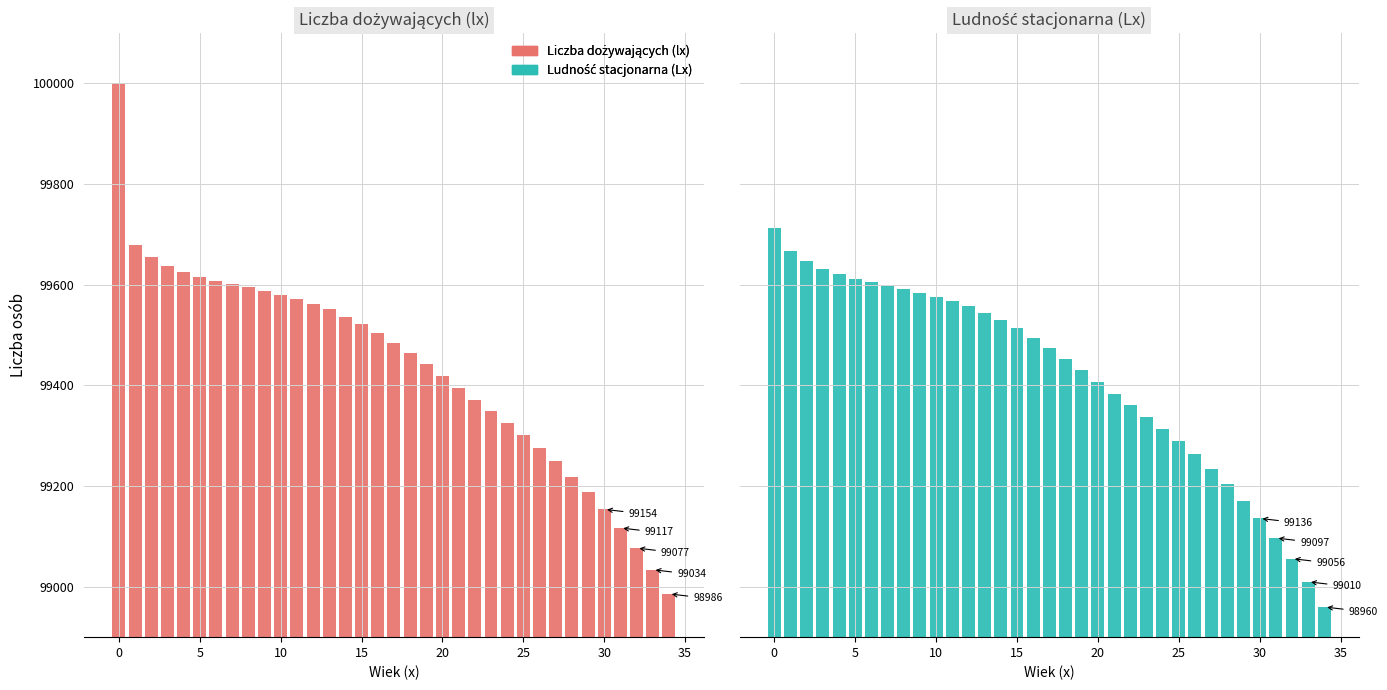

Reading left to right, transcribe all the data shown in this chart.

Liczba dożywających (lx): 100000	99680	99655	99638	99625	99616	99608	99601	99595	99588	99580	99572	99562	99551	99537	99522	99505	99485	99464	99442	99418	99395	99372	99349	99326	99302	99276	99249	99219	99188	99154	99117	99077	99034	98986
Ludność stacjonarna (Lx): 99712	99668	99647	99632	99621	99612	99605	99598	99592	99584	99576	99567	99557	99544	99530	99514	99495	99475	99453	99430	99407	99384	99361	99338	99314	99289	99263	99234	99204	99171	99136	99097	99056	99010	98960